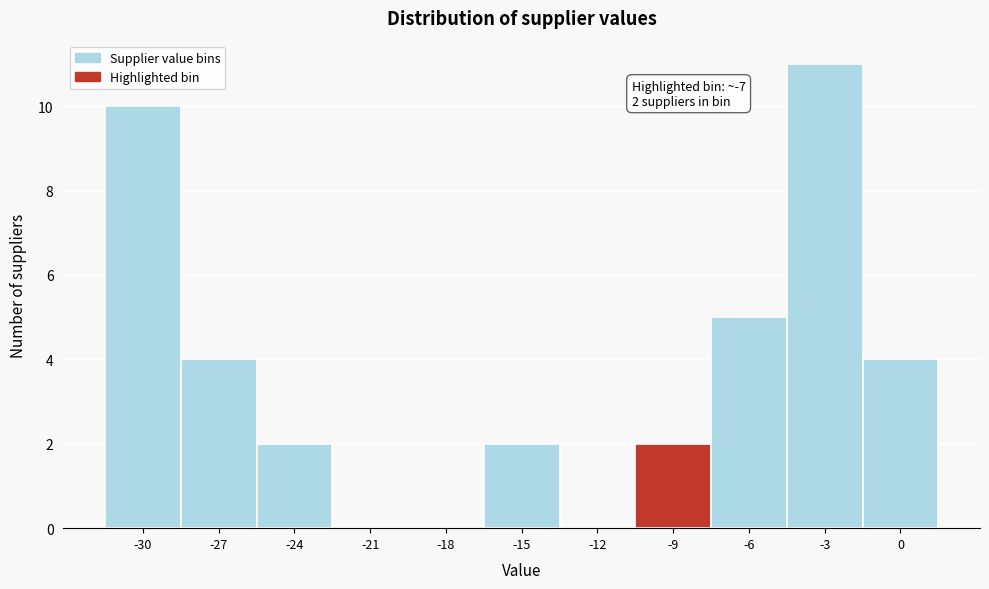

Reading left to right, extract all data points from this chart.

-30=10	-27=4	-24=2	-21=0	-18=0	-15=2	-12=0	-9=2	-6=5	-3=11	0=4